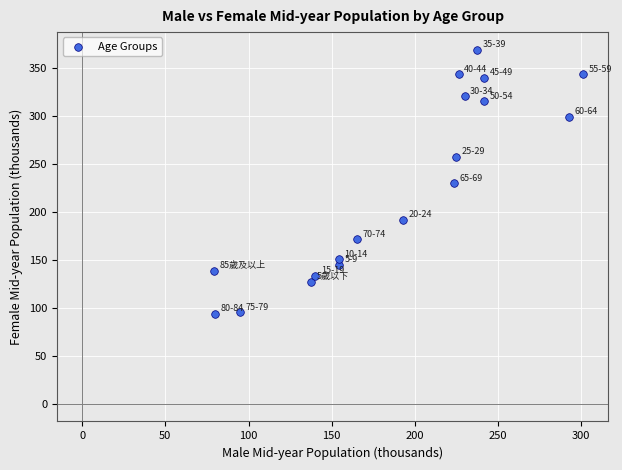

What is the range of Y values (max minus min)?

275.3